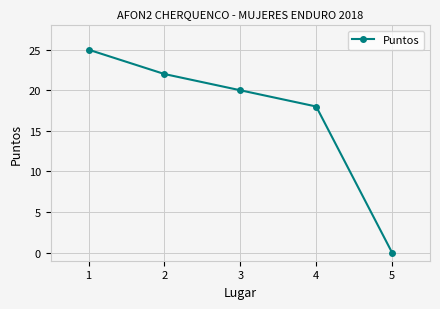

List the labels in order of value, largest first.

1, 2, 3, 4, 5